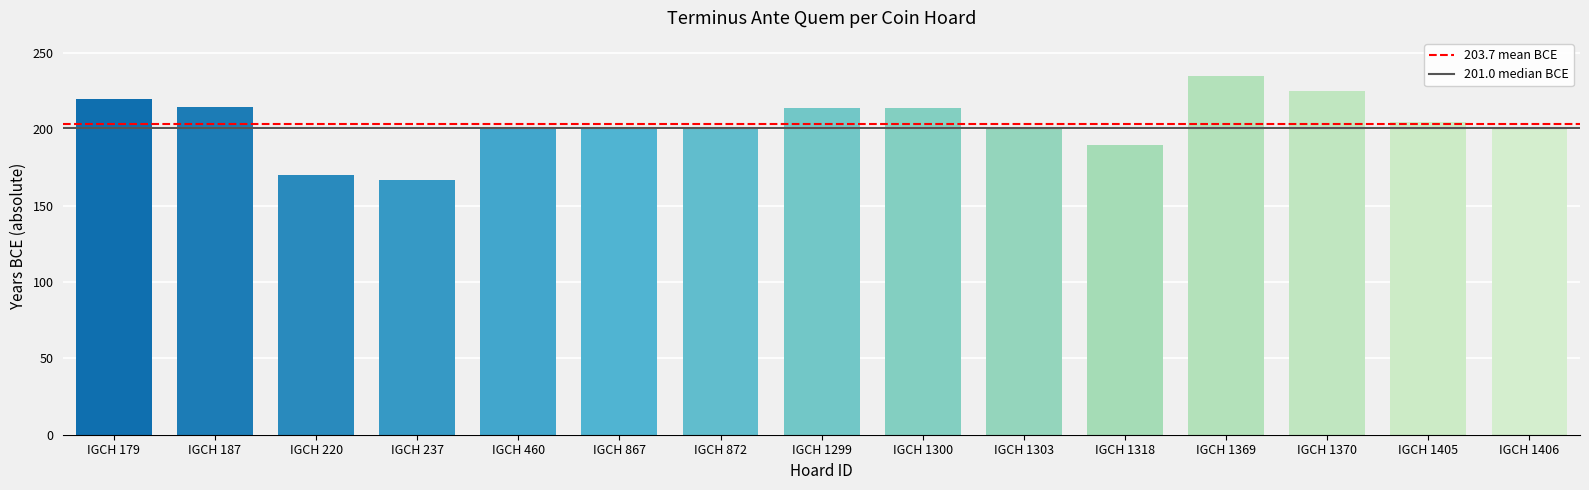

What value does the data have at IGCH 1370?

225